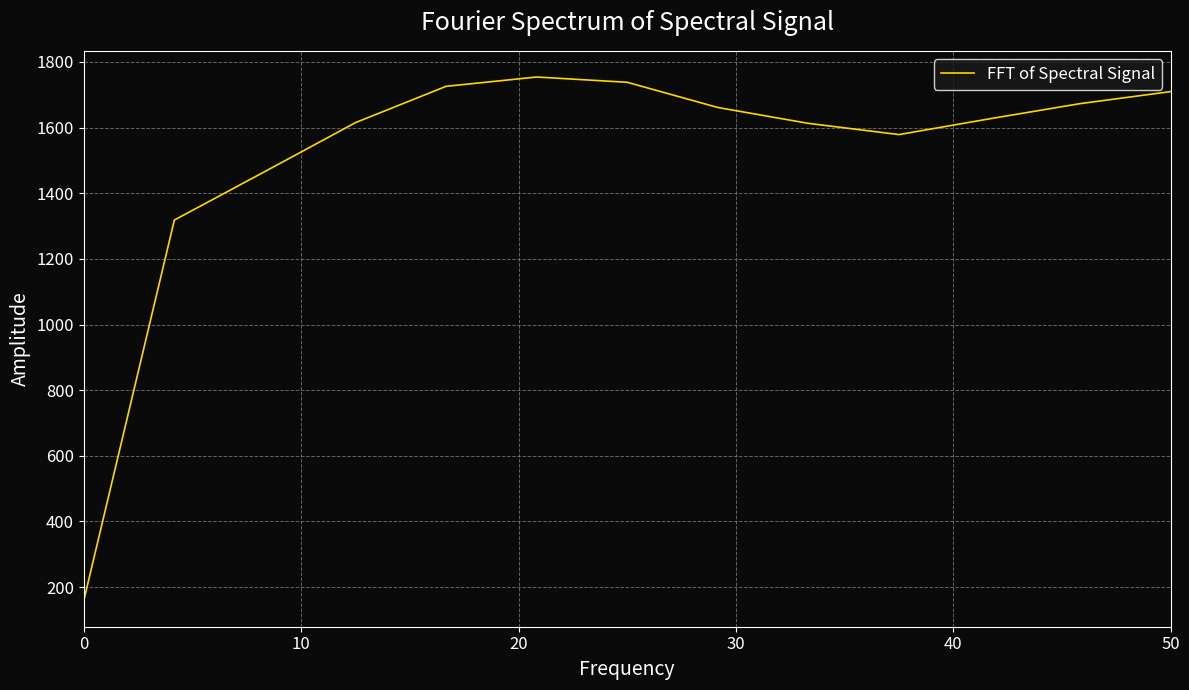

What is the smallest value displayed?

158.9